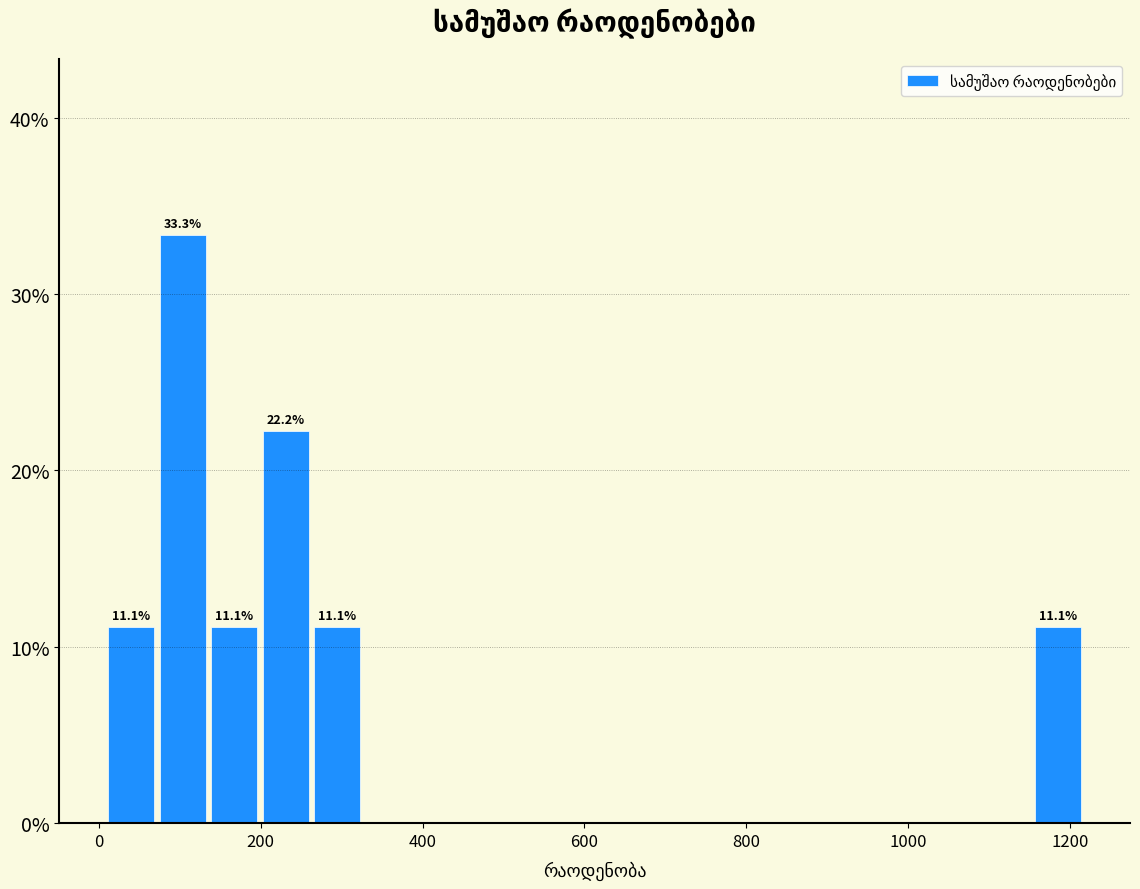

Read against the x-axis, roughly where is the centre of the tallest bar?

100